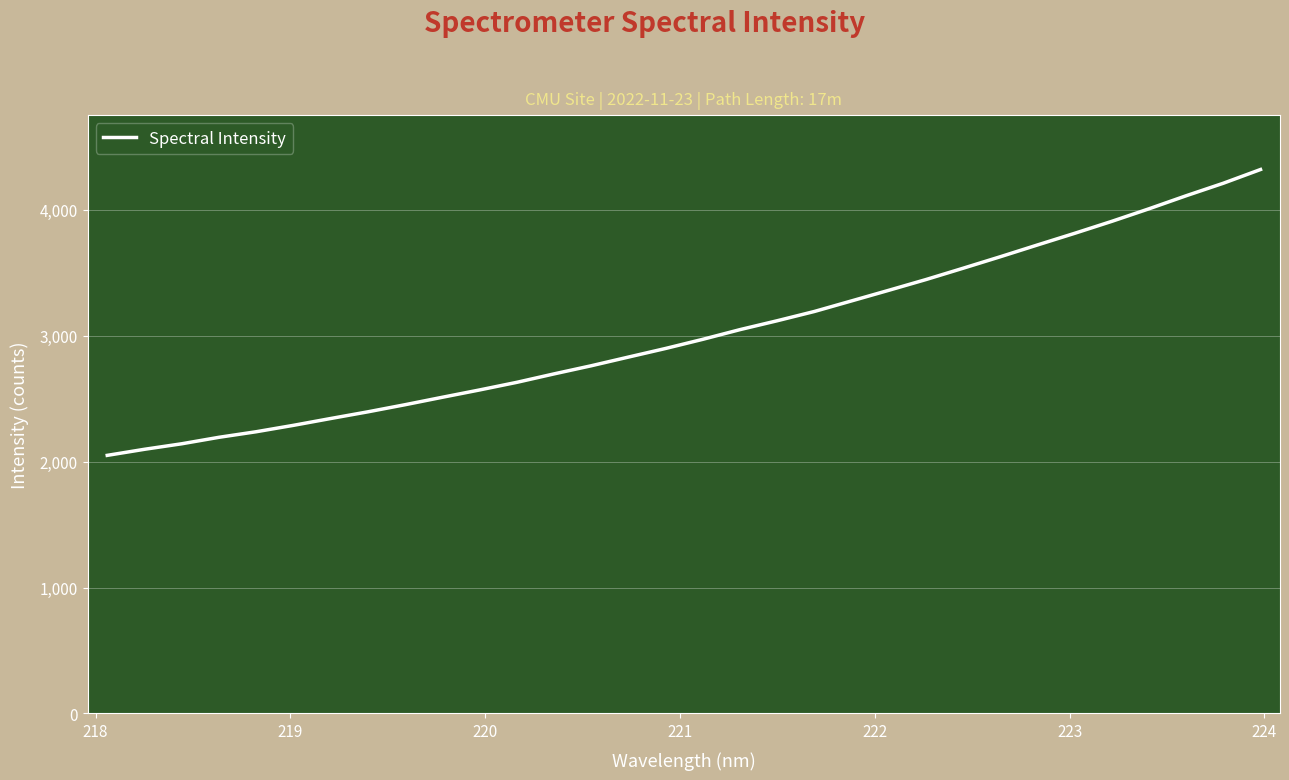

What is the greatest value displayed?

4320.6